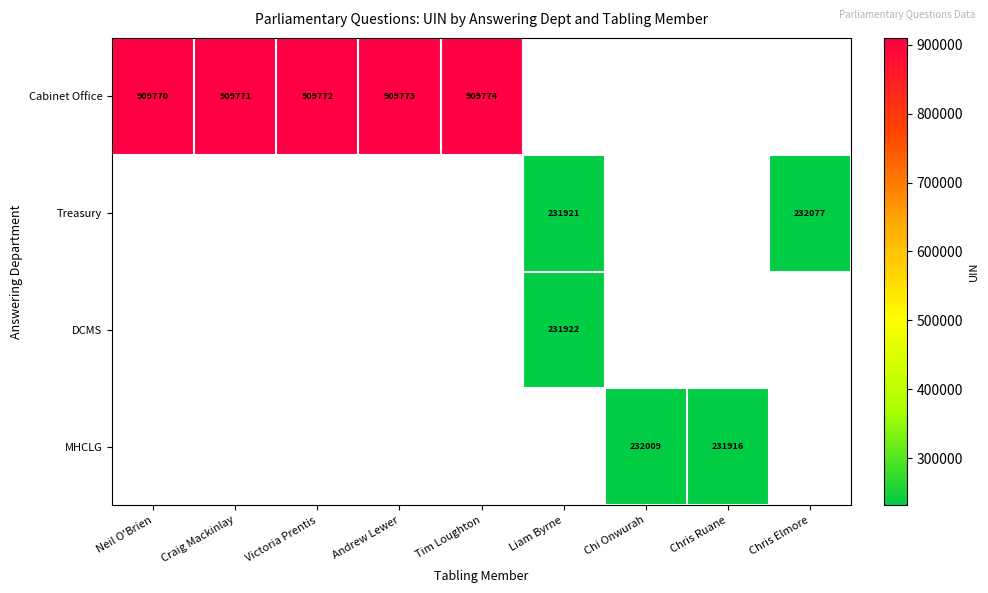

What is the sum of the Cabinet Office values at Victoria Prentis and Craig Mackinlay?

1819543